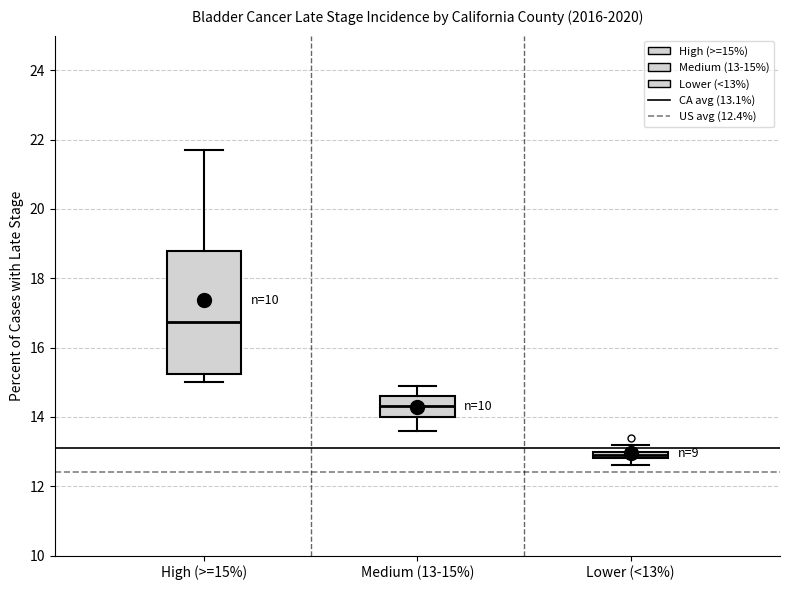

Which box has the lowest median line?

Lower (<13%)